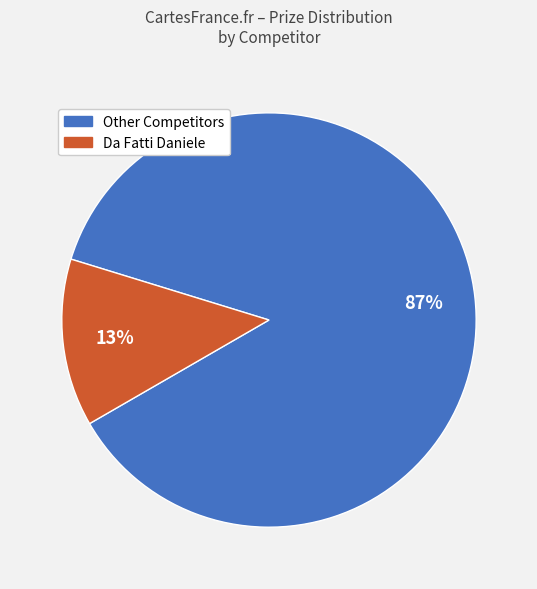

To the nearest percent, what is the difference between the largest and smallest slice percentages?

74%